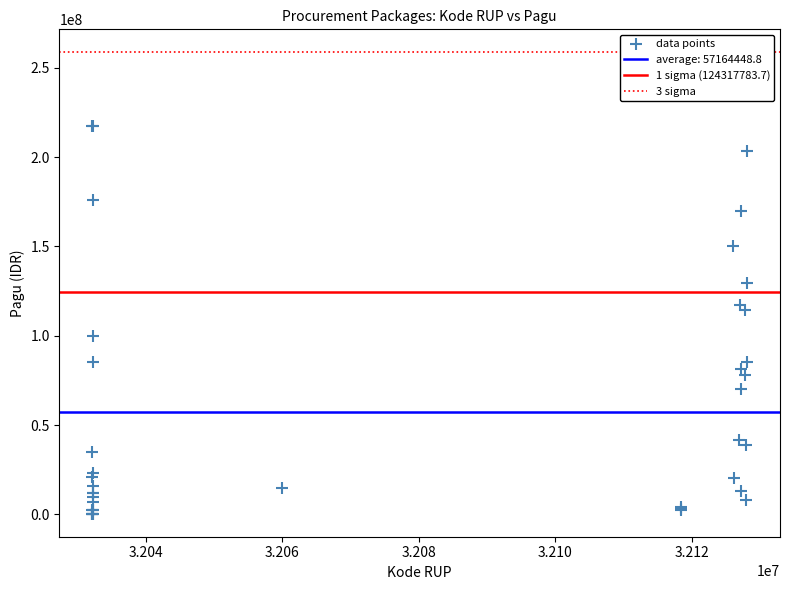

What Y value in the scatter plot is closest to 108830000?

114296000